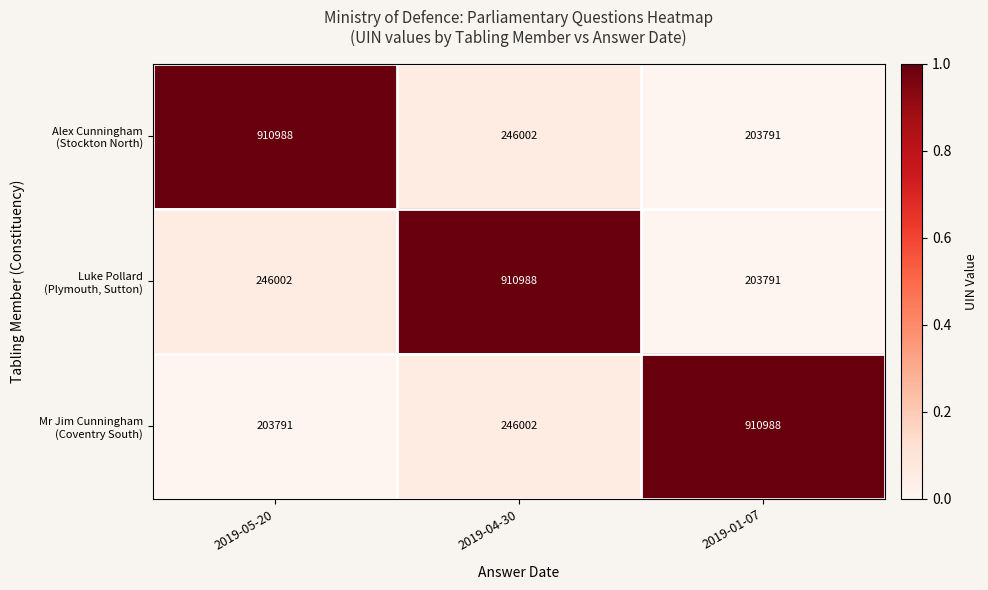

What is the smallest value displayed?

203791